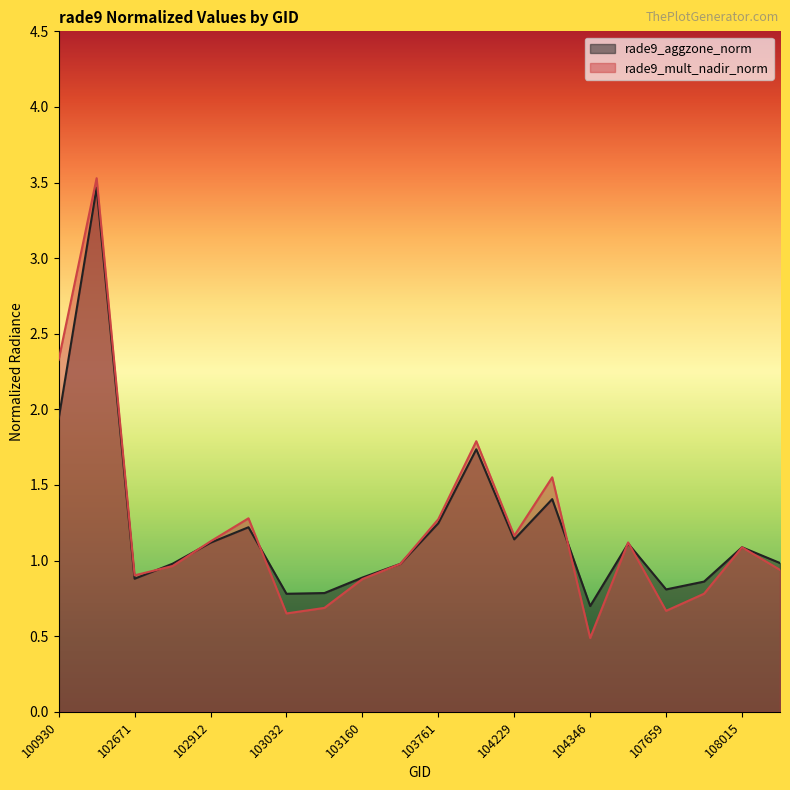

Reading left to right, list all the values displayed in this chart.

rade9_aggzone_norm: 1.9	3.5	0.9	1.0	1.1	1.2	0.8	0.8	0.9	1.0	1.2	1.7	1.1	1.4	0.7	1.1	0.8	0.9	1.1	1.0
rade9_mult_nadir_norm: 2.3	3.5	0.9	1.0	1.1	1.3	0.7	0.7	0.9	1.0	1.3	1.8	1.2	1.6	0.5	1.1	0.7	0.8	1.1	0.9